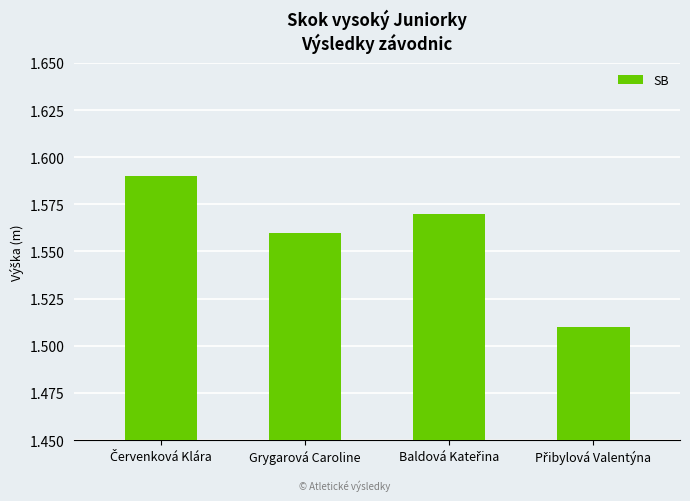

Is it true that the value at Grygarová Caroline is 0.9?

False